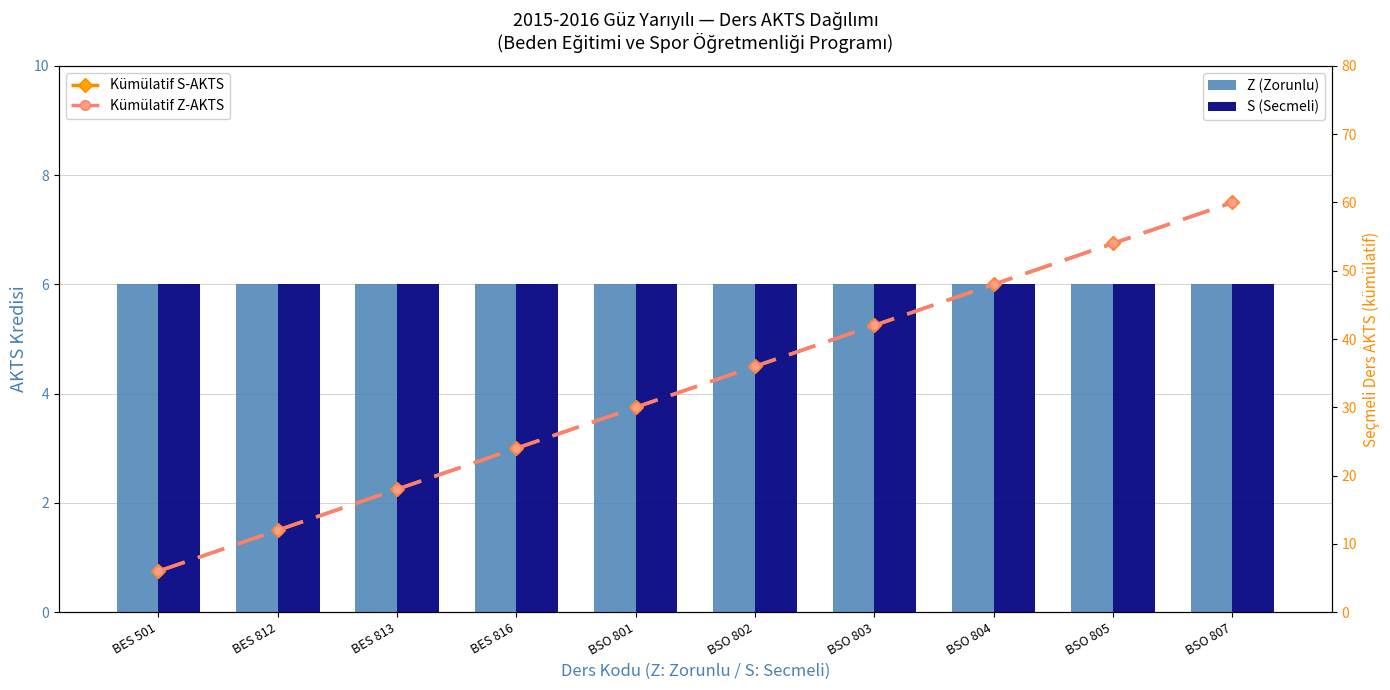

True or false: Kümülatif S-AKTS has a value of 30 at BSO 801.

True